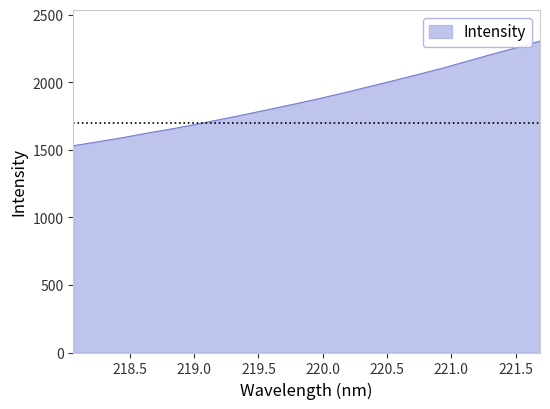

What is the maximum value shown in the chart?

2305.1